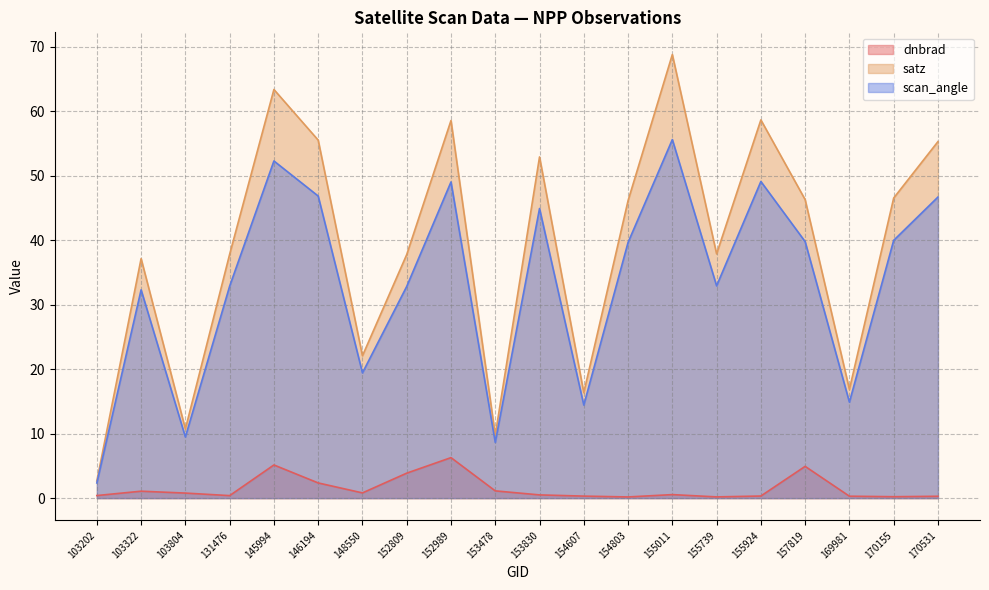

Does the chart have visible grid lines?

Yes